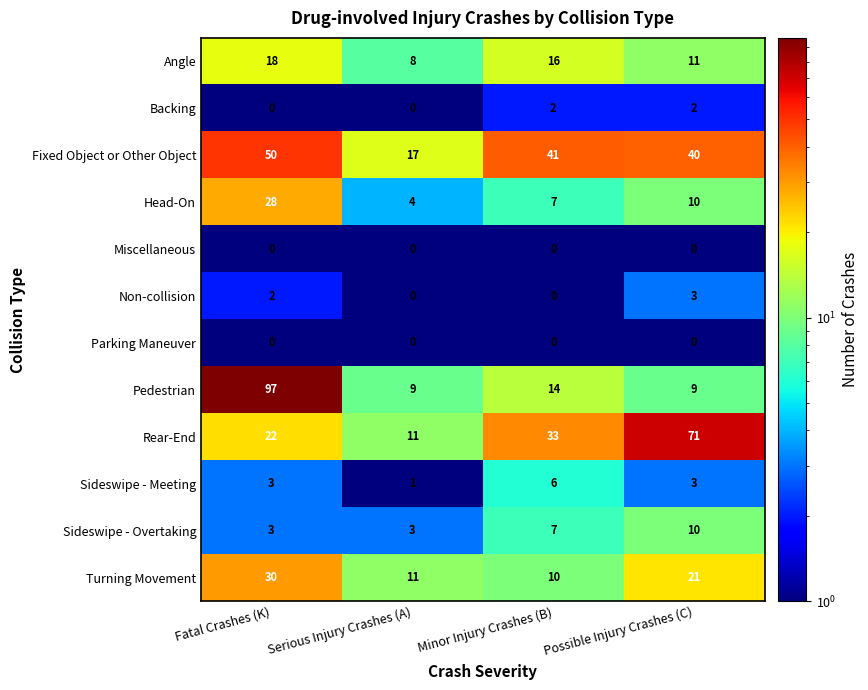

What is the sum of all Pedestrian values?

129